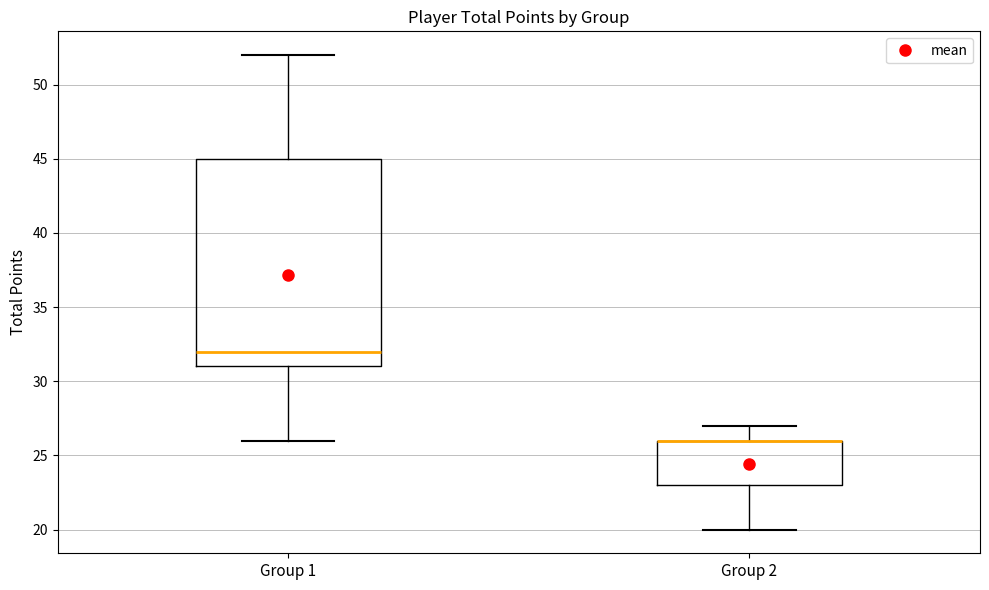

Reading left to right, read every box against the y-axis: the position of its median line, the range the box covers, and the ends of its whiskers. The values are not printed on the chart, so give them approximately, as read against the axis.

Group 1: median 32, box 31 to 45, whiskers 26 to 52
Group 2: median 26 (drawn on the box's upper edge), box 23 to 26, whiskers 20 to 27